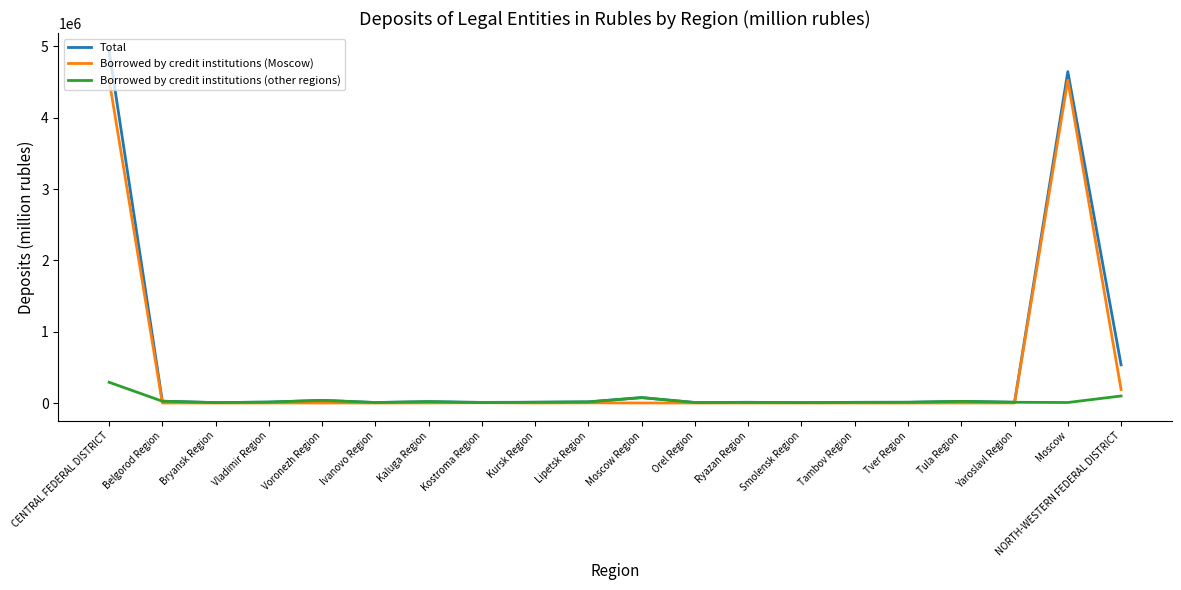

The Total series shows 8327523 at Moscow. True or false?

False